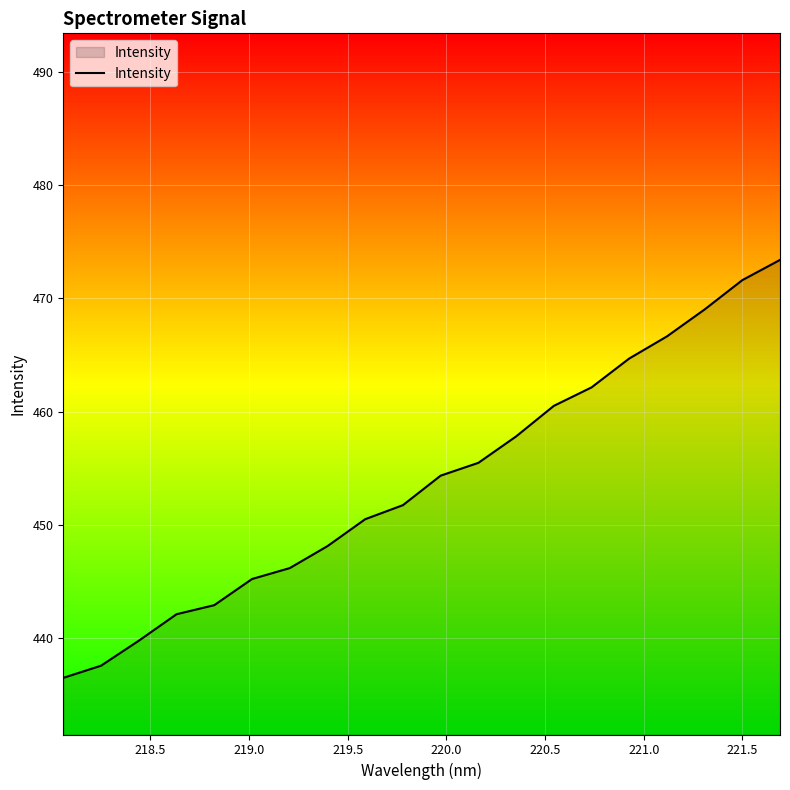

What is the difference between the maximum and minimum values?

36.9